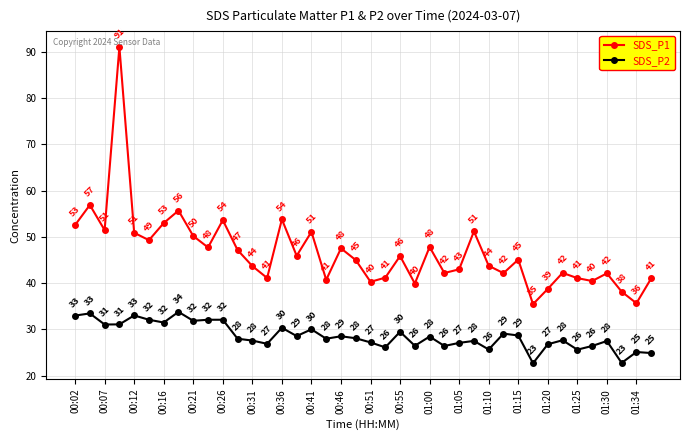

What is the difference between the second highest and second lowest values in the SDS_P1 series?

21.2